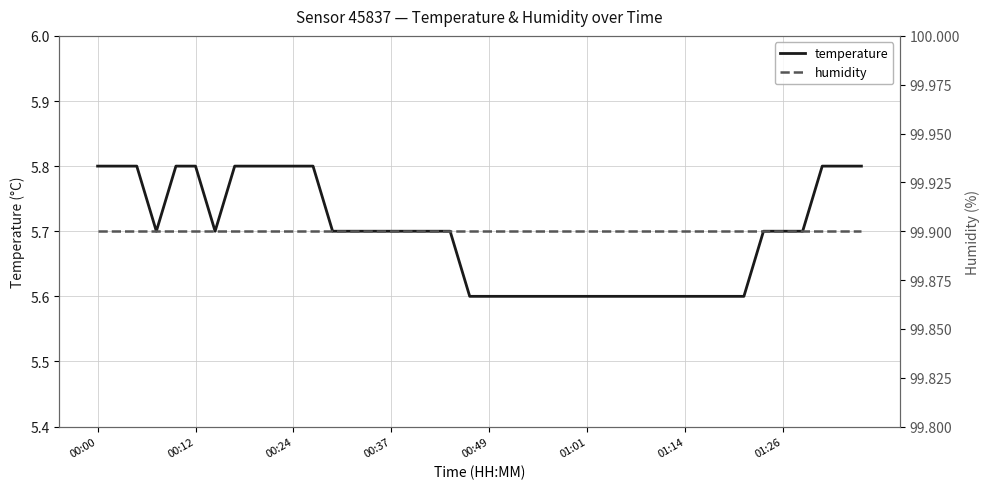

What position from the right is 9?

31